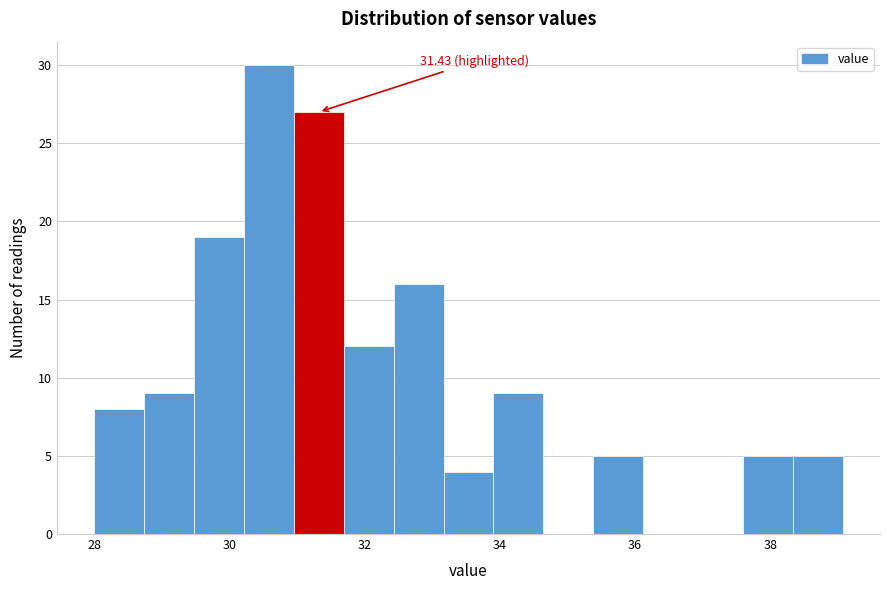

Around what value on the x-axis is the tallest bar? Give the approximate position of its centre, as read against the axis.

30.6